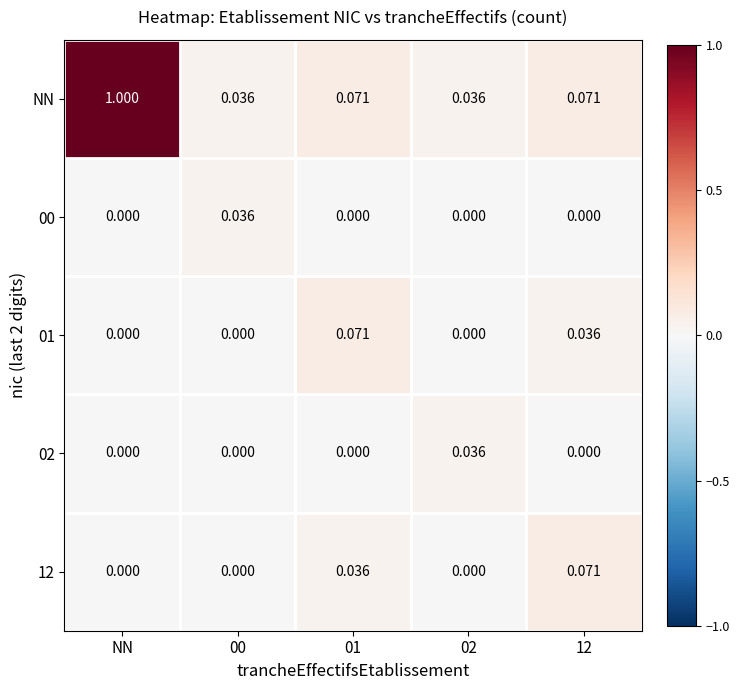

Which series changed the most between NN and 00?

NN